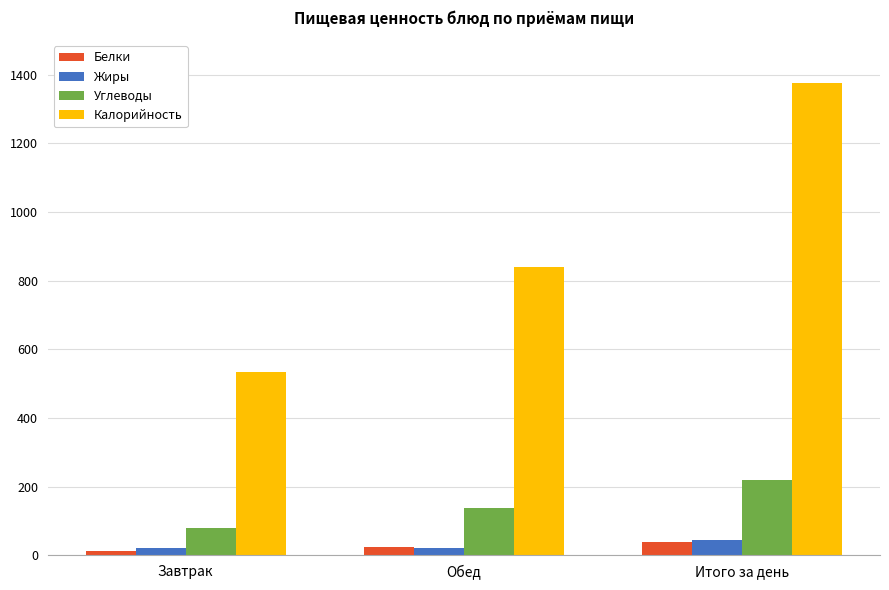

At which category does the chart reach its peak across all series?

Итого за день